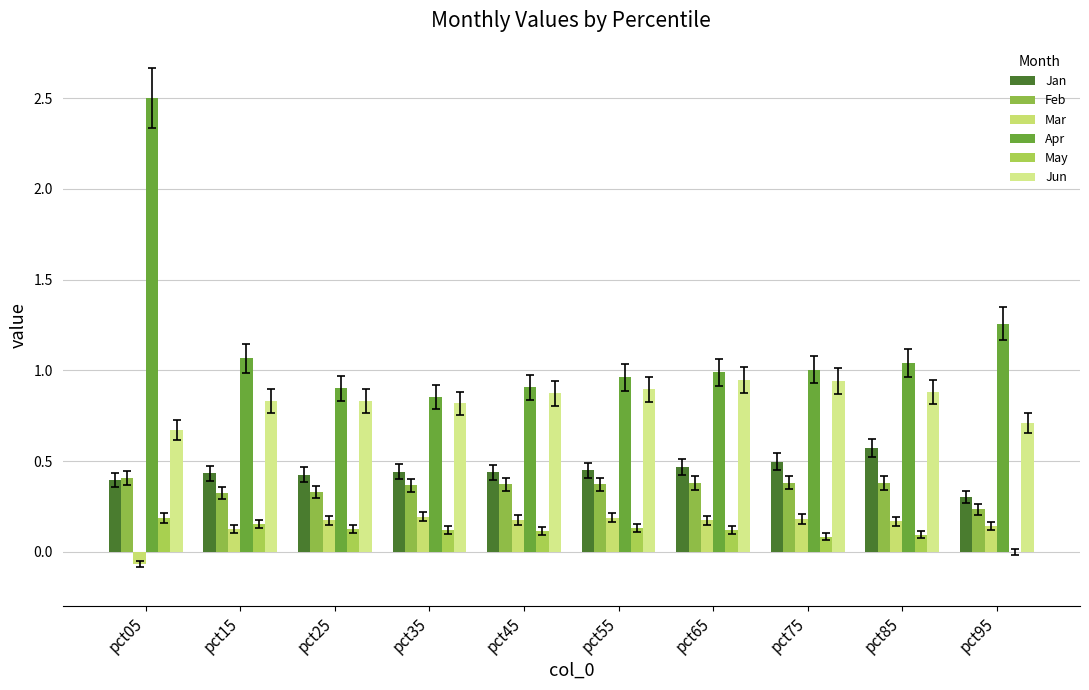

What is the lowest value of the Feb series?

0.2